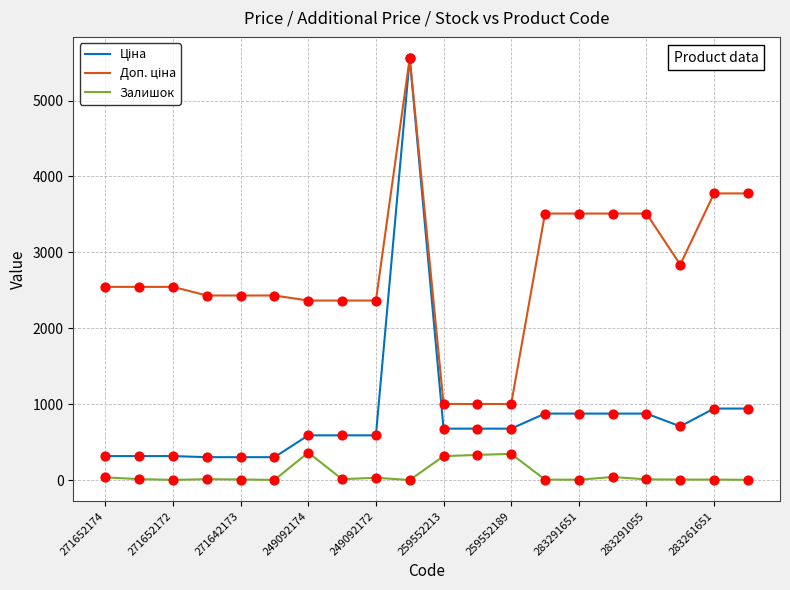

At how many categories does at least one series exceed 30?

20